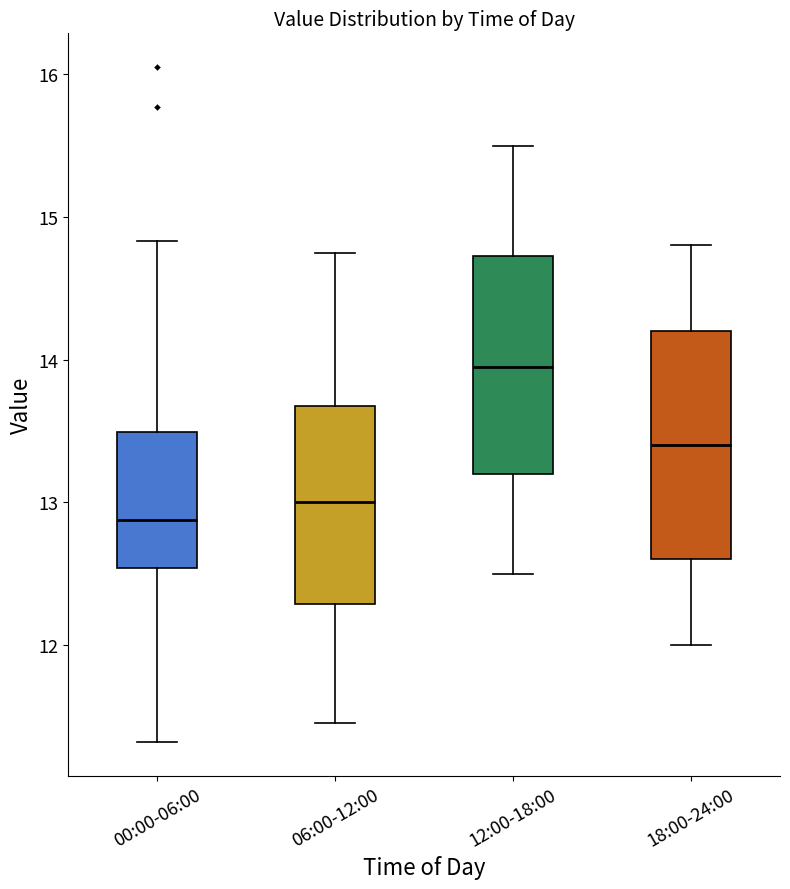

Reading left to right, transcribe this box plot: for each box, give where its median line is, the range the box spans, and where its two whiskers end, as read against the y-axis. The values are not printed on the chart, so give them approximately, as read against the axis.

00:00-06:00: median 12.9, box 12.5 to 13.5, whiskers 11.3 to 14.8
06:00-12:00: median 13.0, box 12.3 to 13.7, whiskers 11.5 to 14.8
12:00-18:00: median 14.0, box 13.2 to 14.7, whiskers 12.5 to 15.5
18:00-24:00: median 13.4, box 12.6 to 14.2, whiskers 12.0 to 14.8